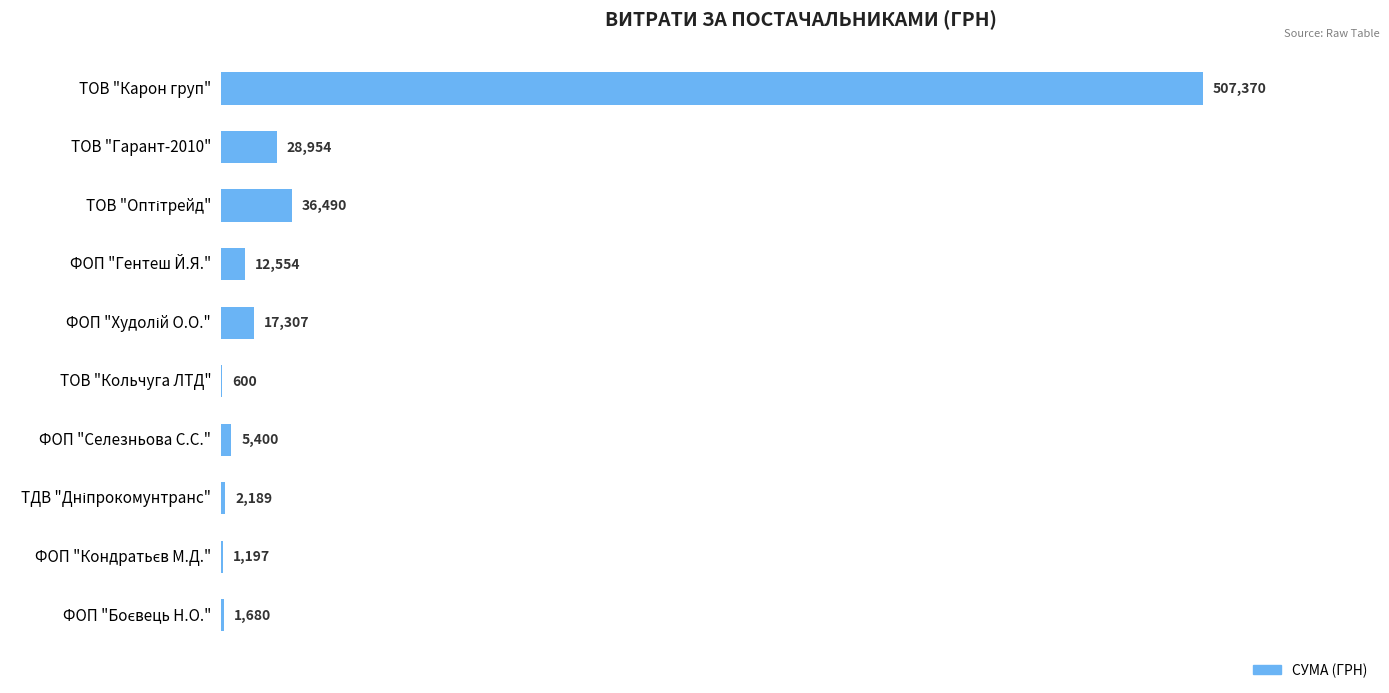

Which label corresponds to the largest value in the chart?

ТОВ "Карон груп"